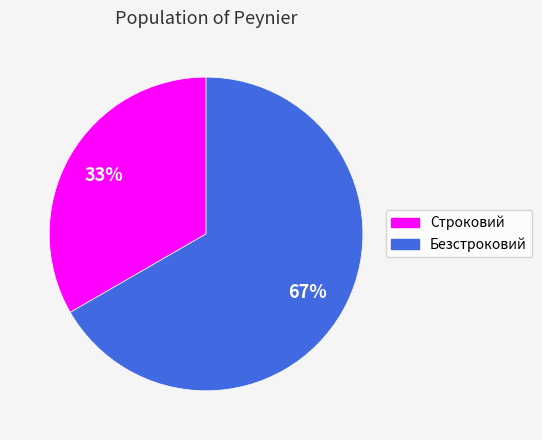

How many segments does this pie chart have?

2